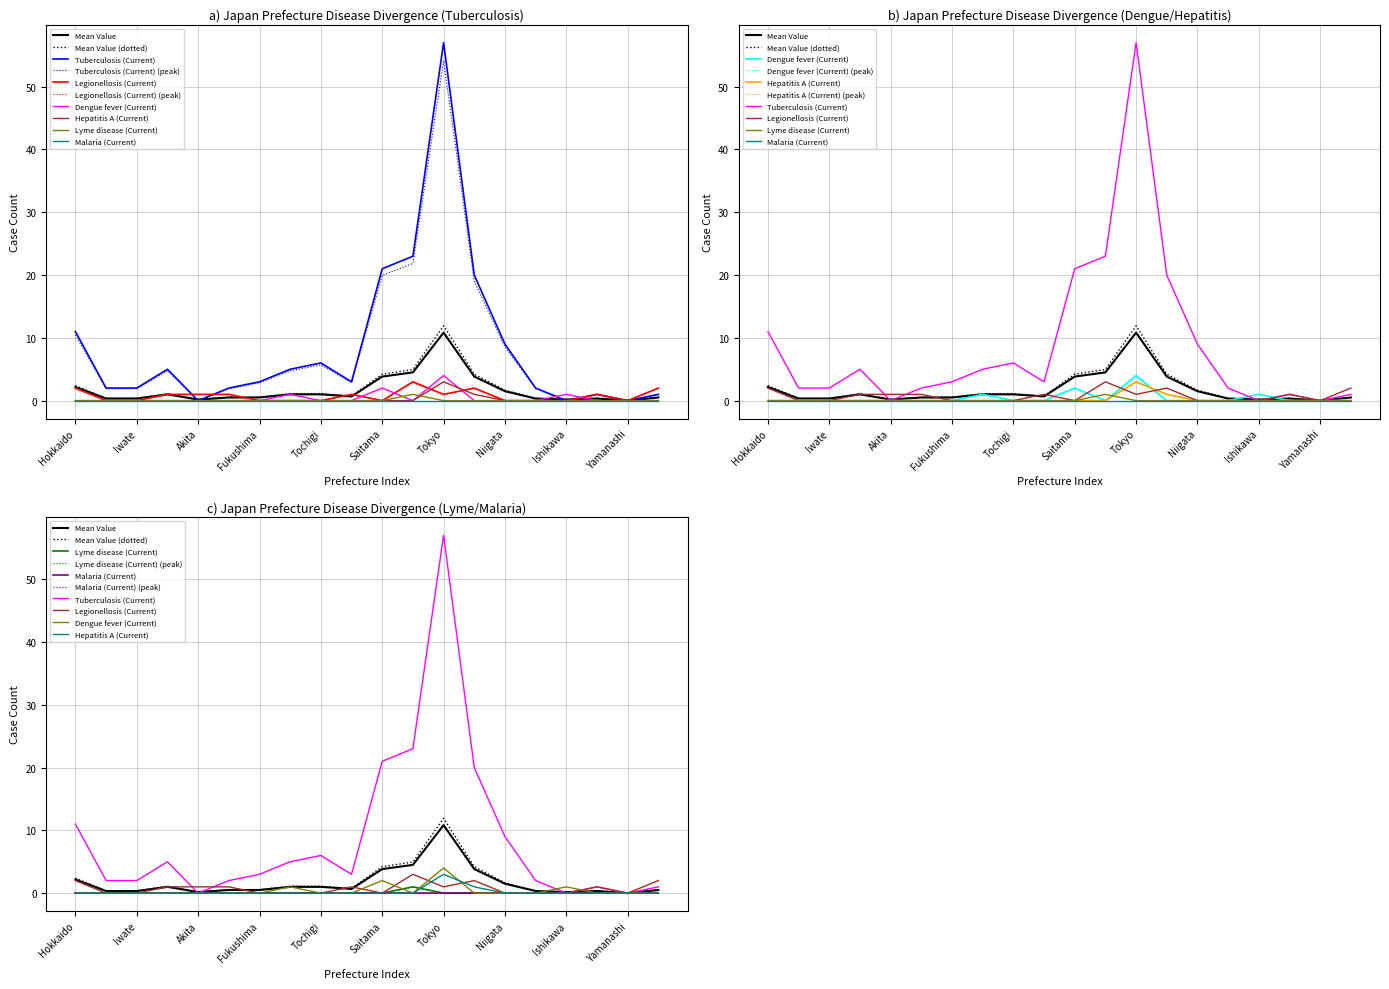

True or false: Hepatitis A (Current) has more than 0 interior local peaks.

True